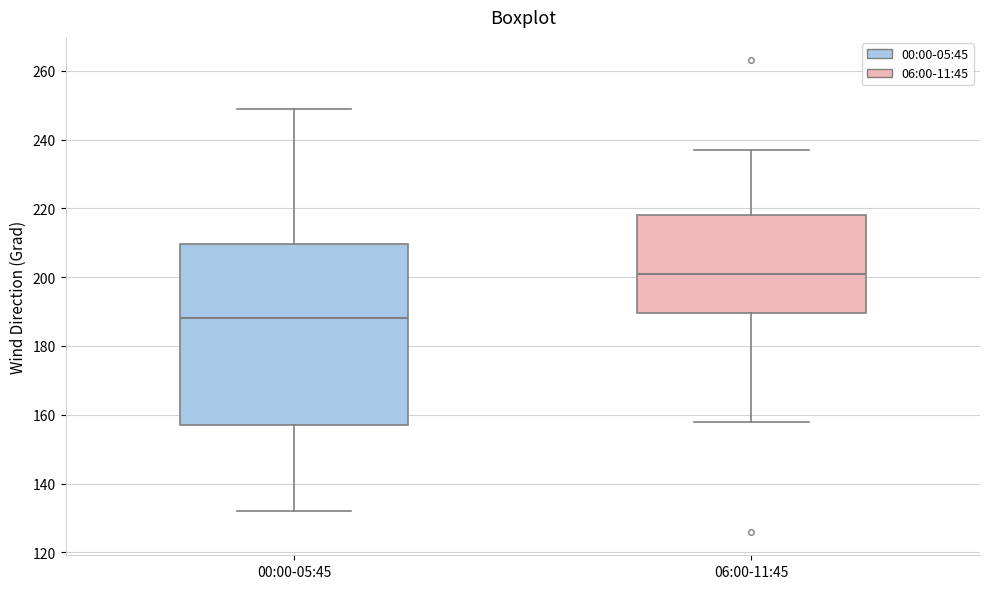

Where does the lower whisker of the box for 06:00-11:45 end on the y-axis? The values are not printed on the chart, so give them approximately, as read against the axis.

158